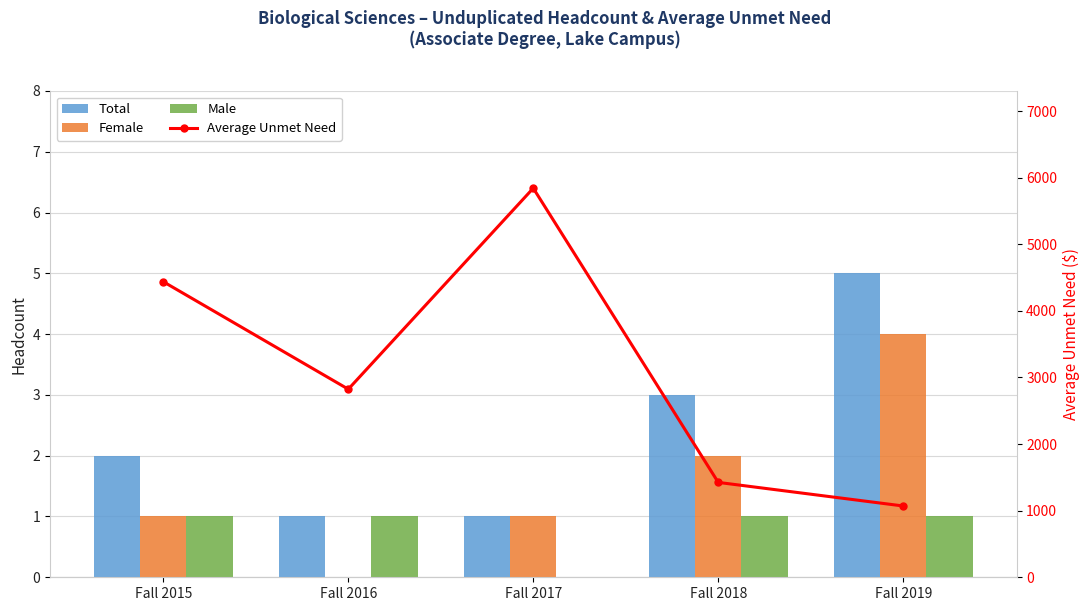

How many values in the Average Unmet Need series exceed 2824?

2